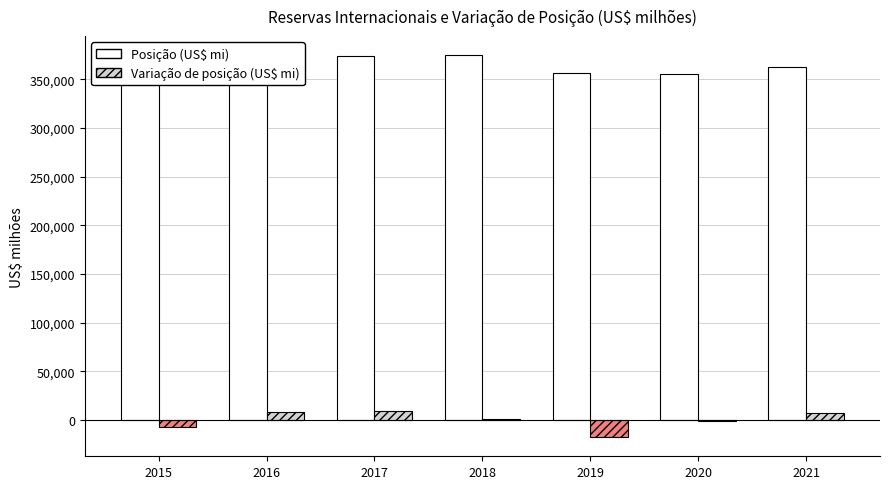

What is the greatest value displayed?

374714.8